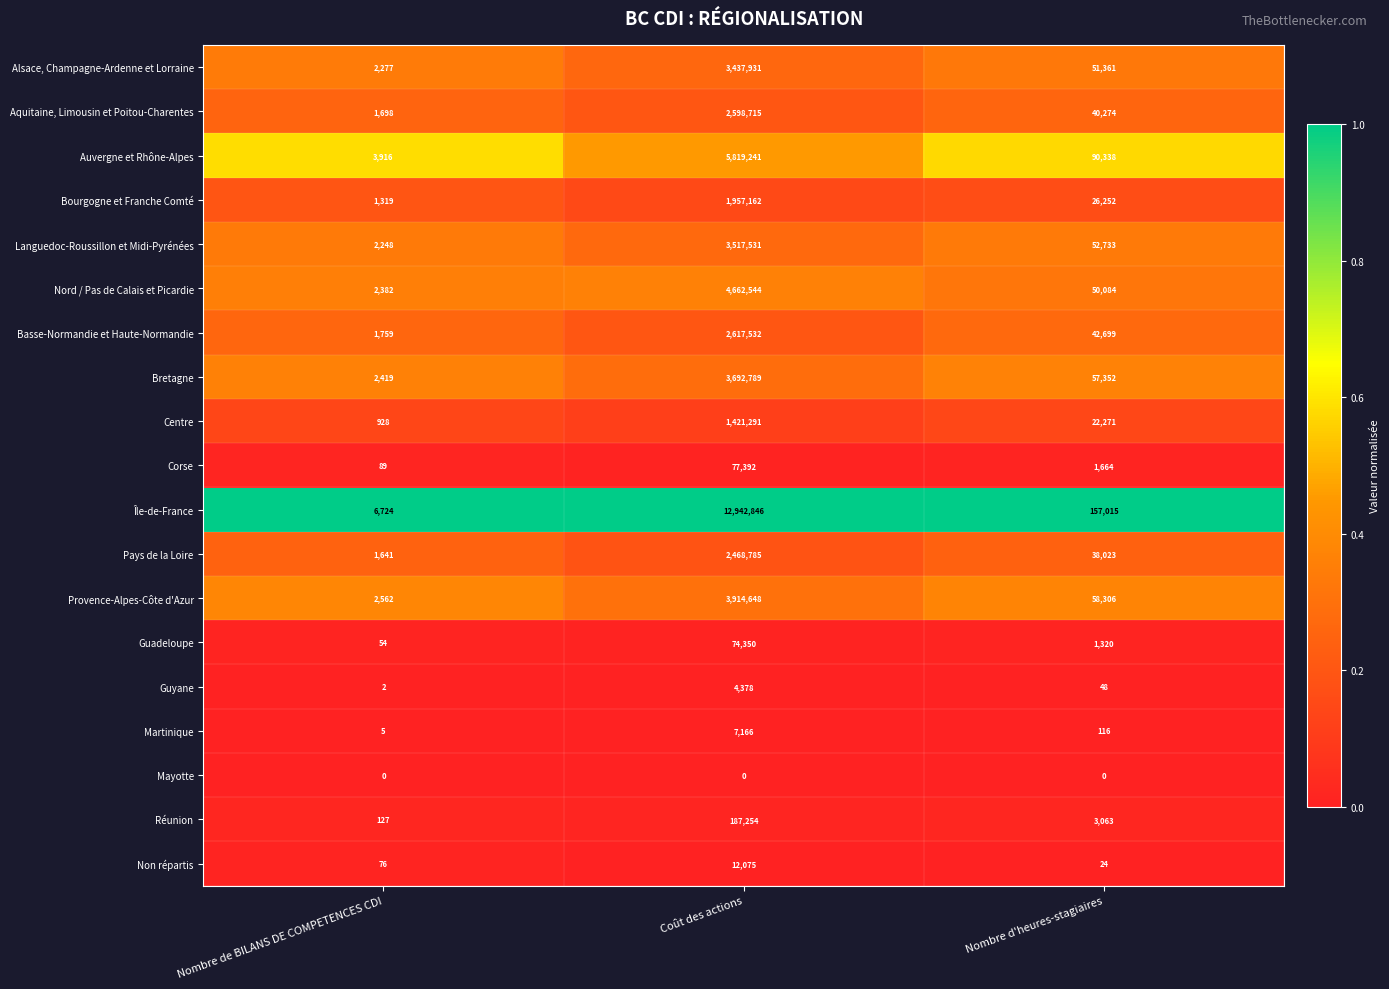

What is the difference between the second highest and minimum values in the Corse series?

1575